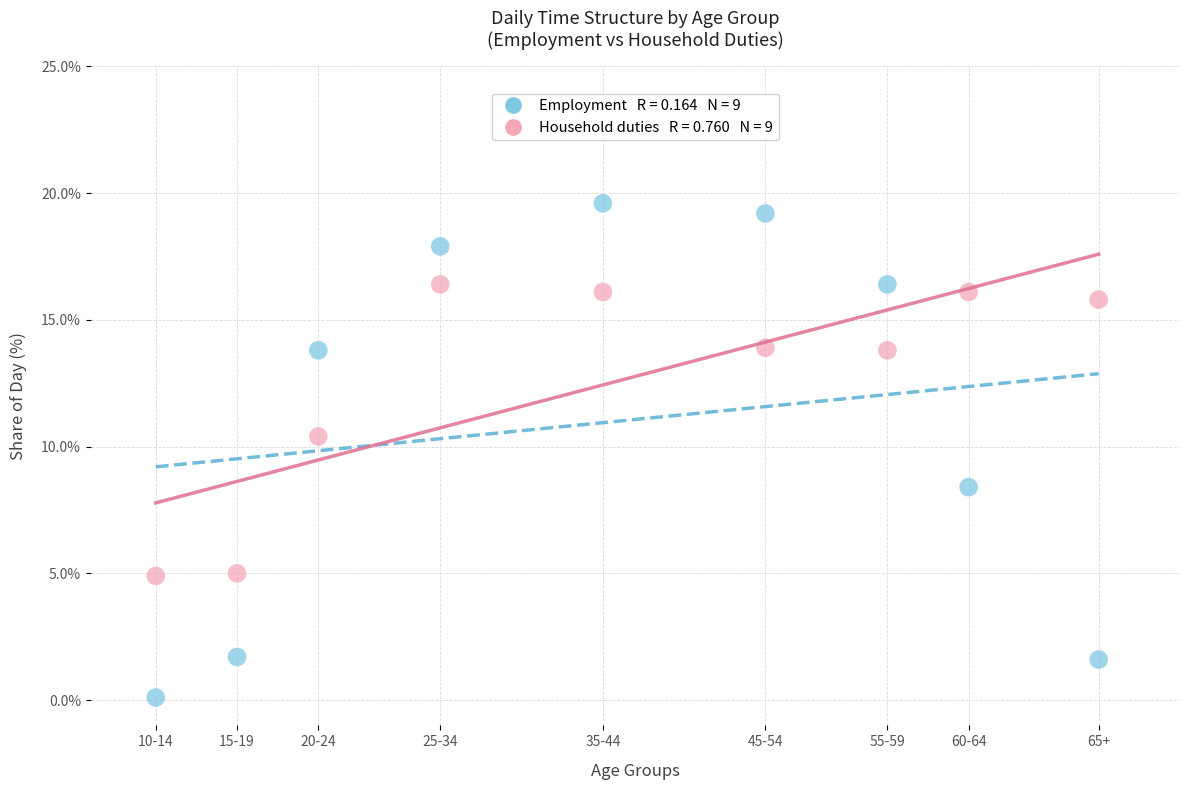

Across all data points, what is the range of X values (max minus min)?

58.0